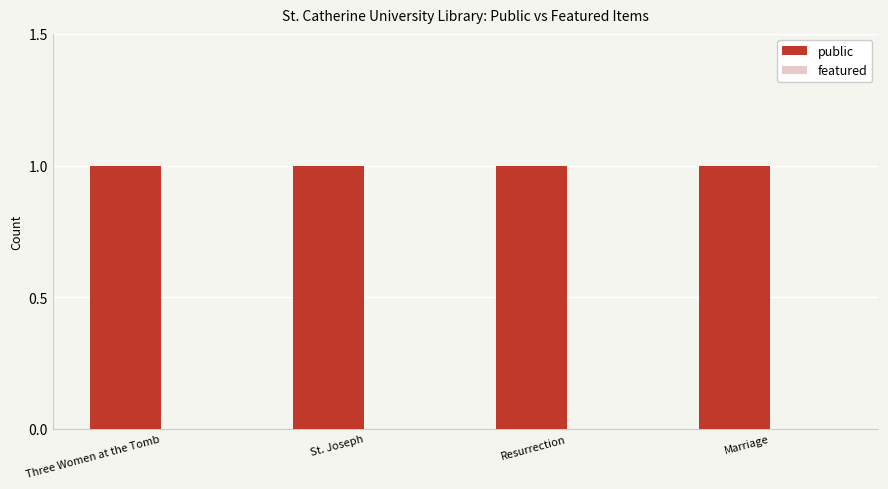

Reading left to right, transcribe all the data shown in this chart.

public: Three Women at the Tomb=1	St. Joseph=1	Resurrection=1	Marriage=1
featured: Three Women at the Tomb=0	St. Joseph=0	Resurrection=0	Marriage=0